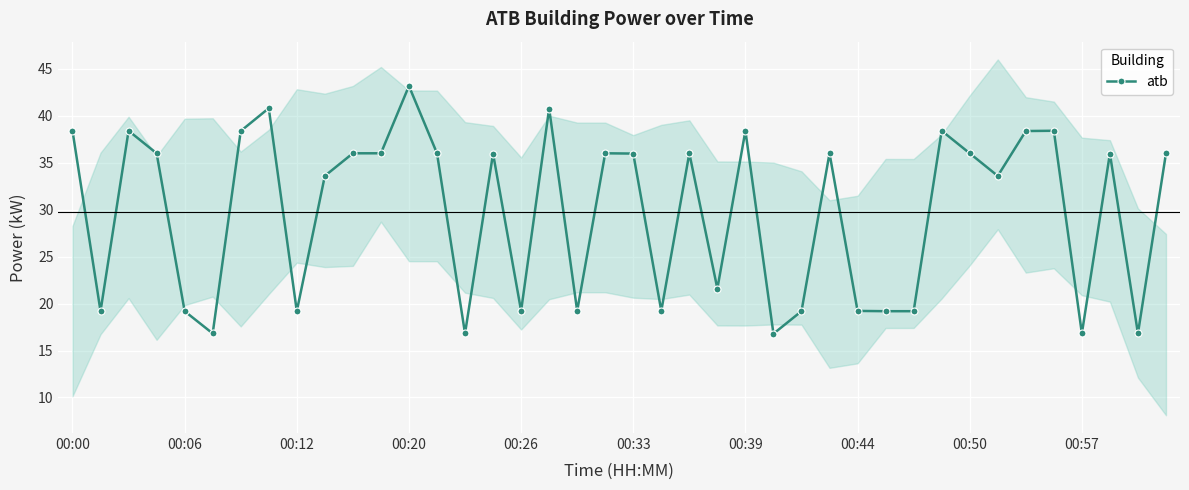

Reading left to right, extract all data points from this chart.

38.4	19.2	38.4	36.0	19.2	16.8	38.4	40.8	19.2	33.6	36.0	36.0	43.2	36.0	16.8	36.0	19.2	40.8	19.2	36.0	36.0	19.2	36.0	21.6	38.4	16.8	19.2	36.0	19.2	19.2	19.2	38.4	36.0	33.6	38.4	38.4	16.8	36.0	16.8	36.0